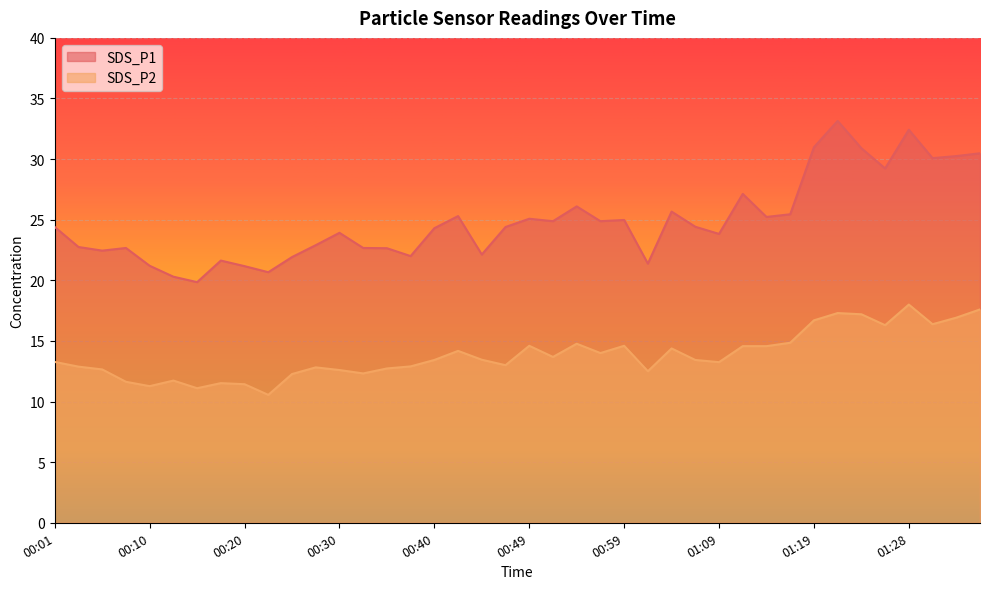

What is the spread (max minus min) of values at 01:02?

8.9